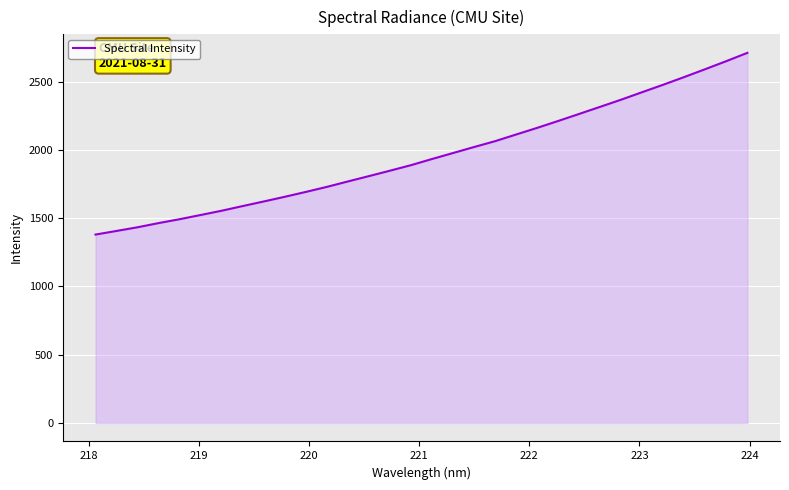

What is the difference between the maximum and minimum values?

1331.0